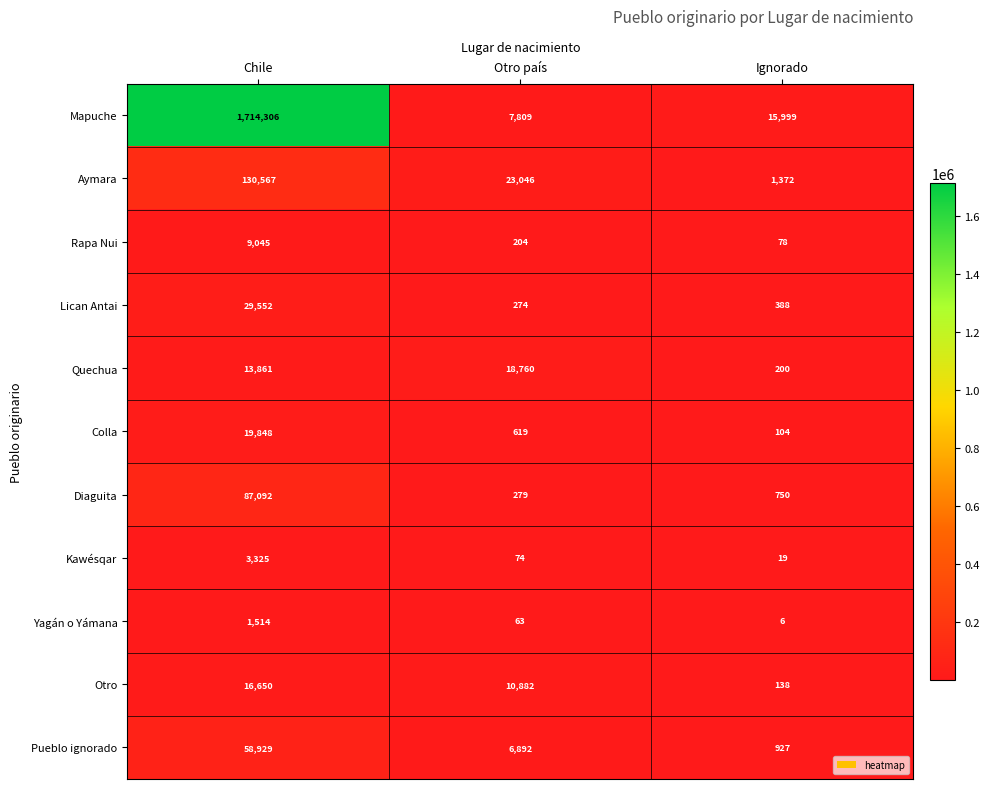

What is the lowest value of the Diaguita series?

279